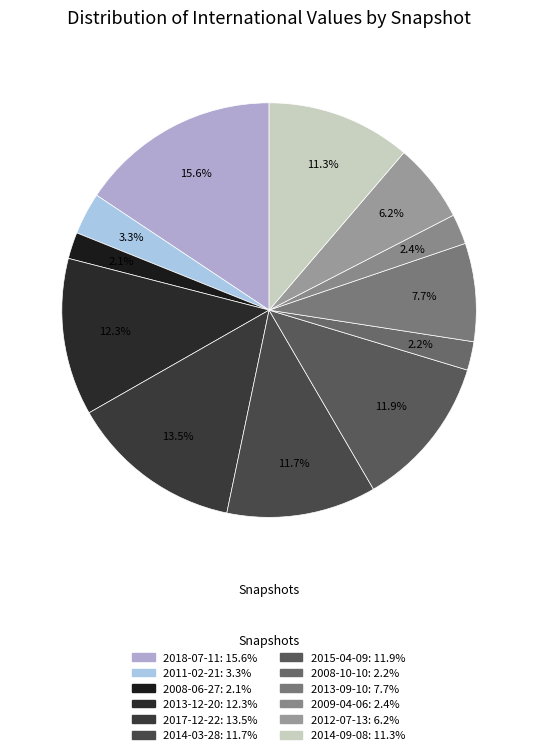

To the nearest percent, what percentage of the pie is 2008-10-10?

2%